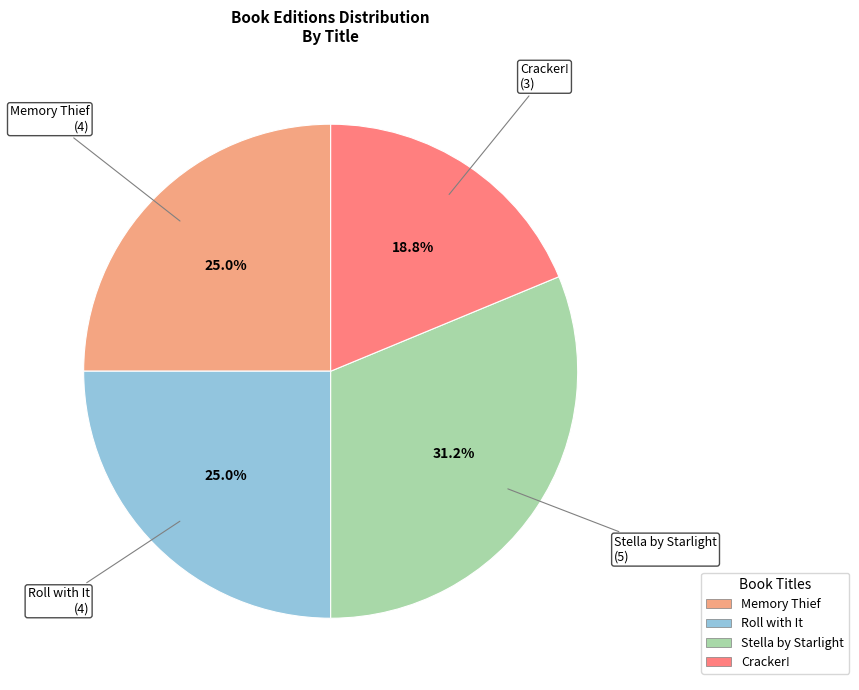

How many segments does this pie chart have?

4